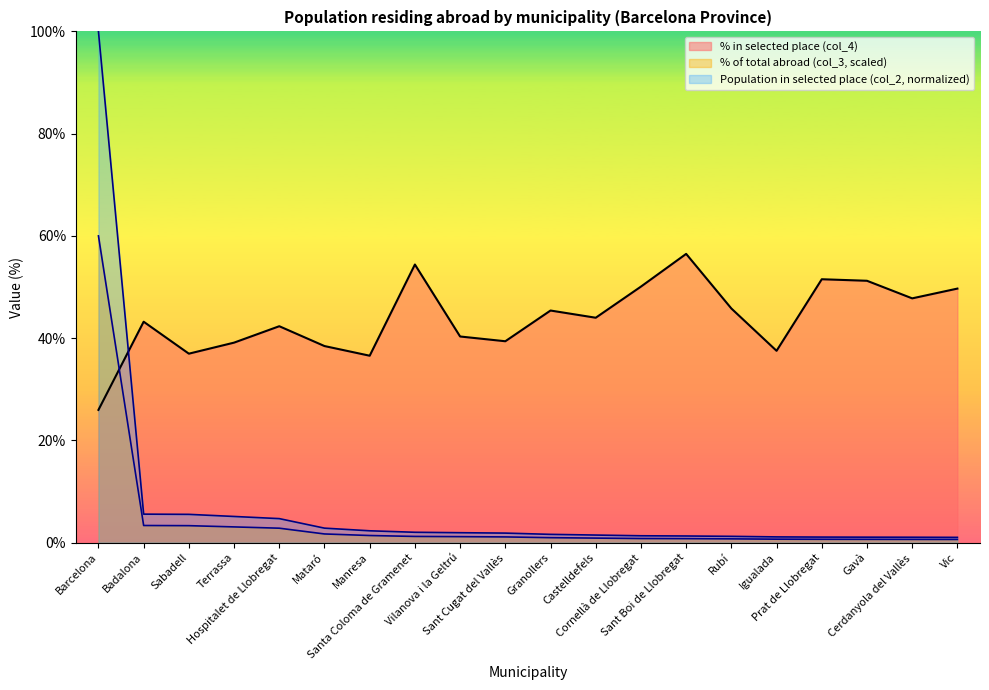

Between which two adjacent categories do Population in selected place (col_2) and % in selected place (col_4) first intersect?

Barcelona and Badalona